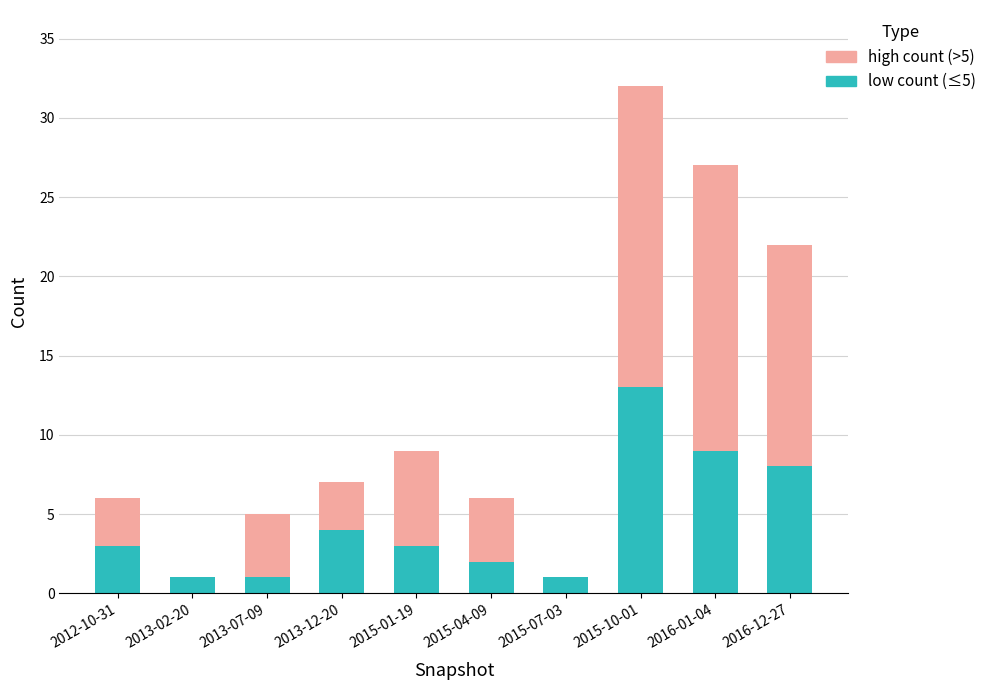

At which category is the sum across all series the highest?

2015-10-01